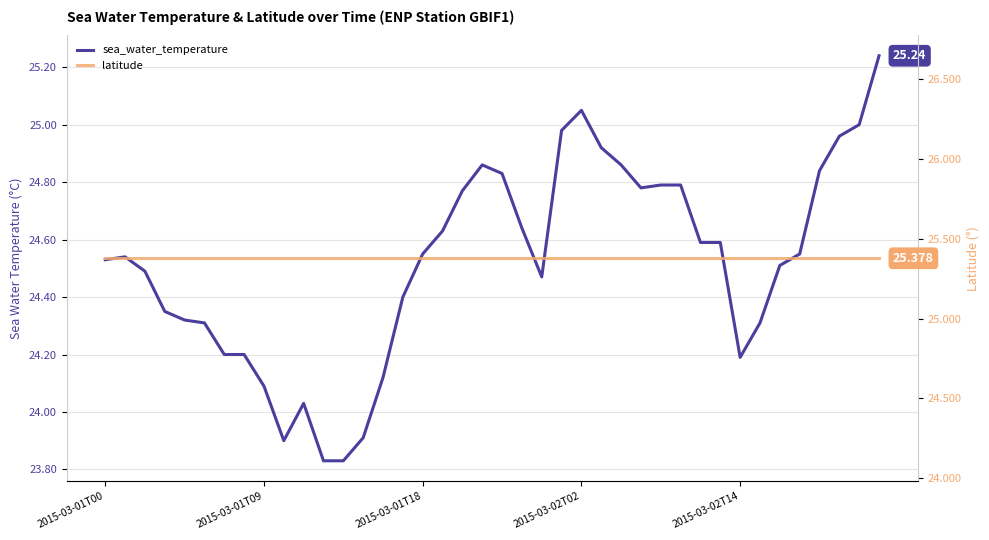

The value of sea_water_temperature at 2015-03-01T00 is 43.5. True or false?

False